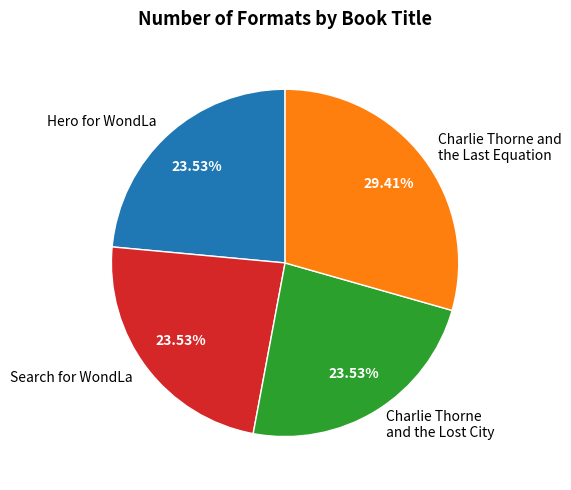

Approximately how many times larger is the value at Charlie Thorne and the Lost City compared to Hero for WondLa?

1.0